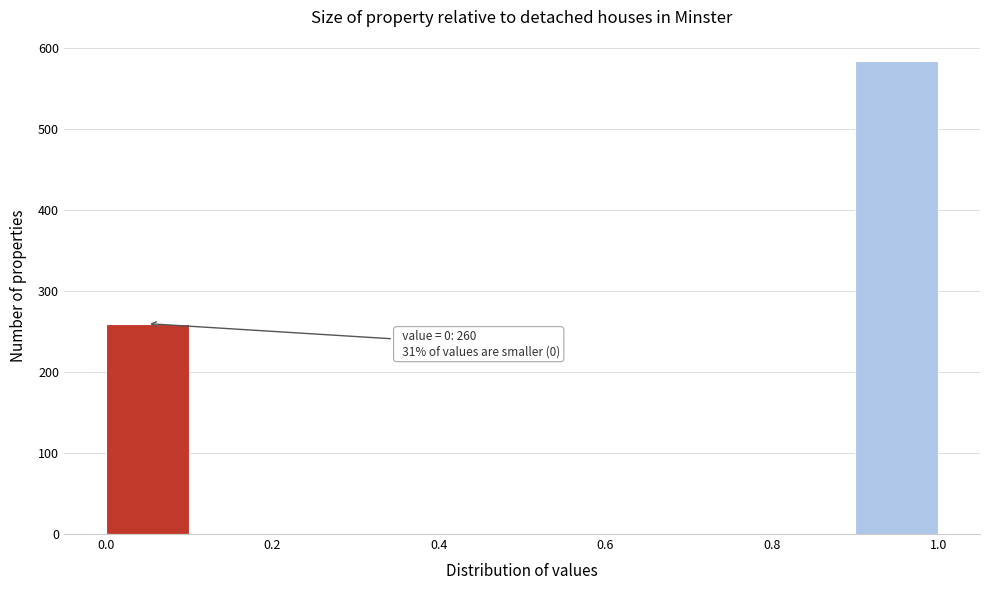

Which range on the x-axis has the tallest bar?

0.9 to 1.0